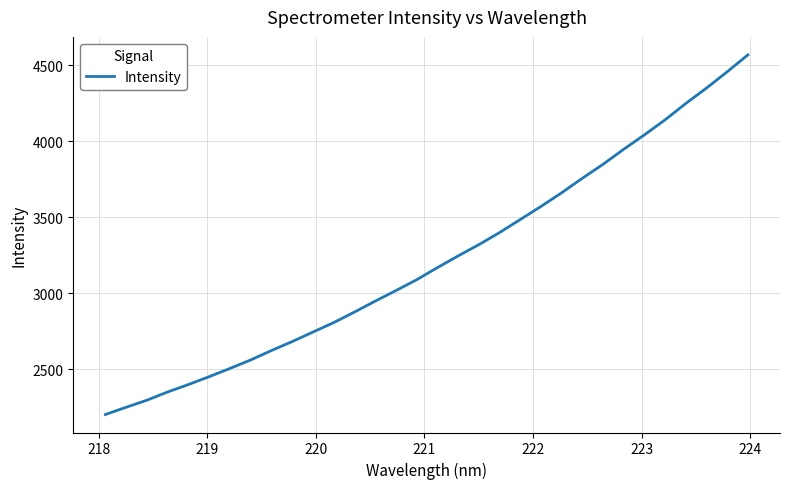

What is the smallest value displayed?

2203.4